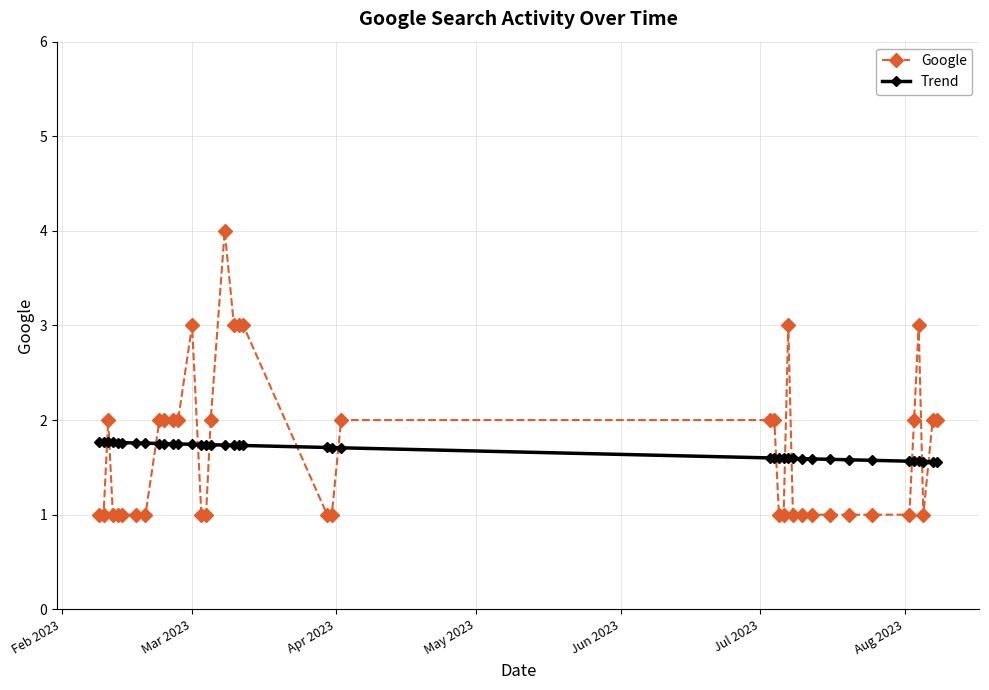

Rank the series by their maximum value, from lowest to highest.

Trend, Google